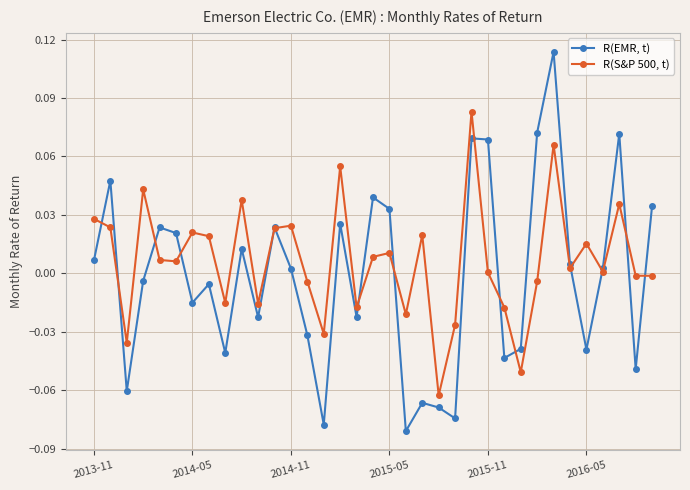

List the series in order of their peak value, lowest first.

R(S&P 500, t), R(EMR, t)